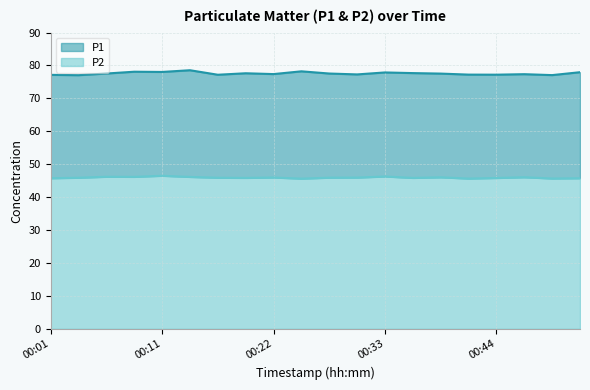

True or false: P1 and P2 intersect in this chart.

False